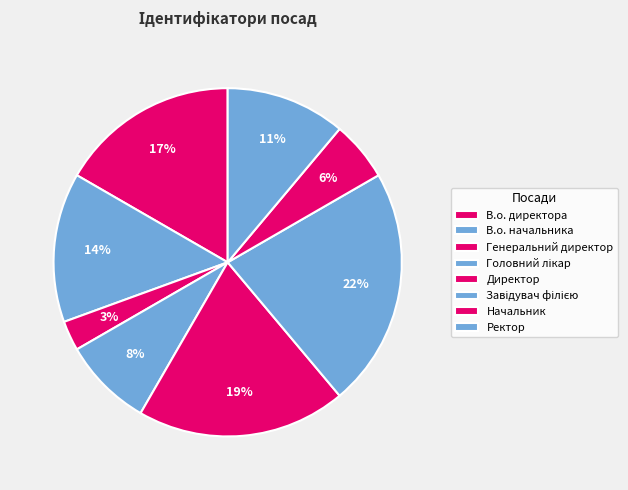

Which category has the biggest portion of the pie?

Завідувач філією